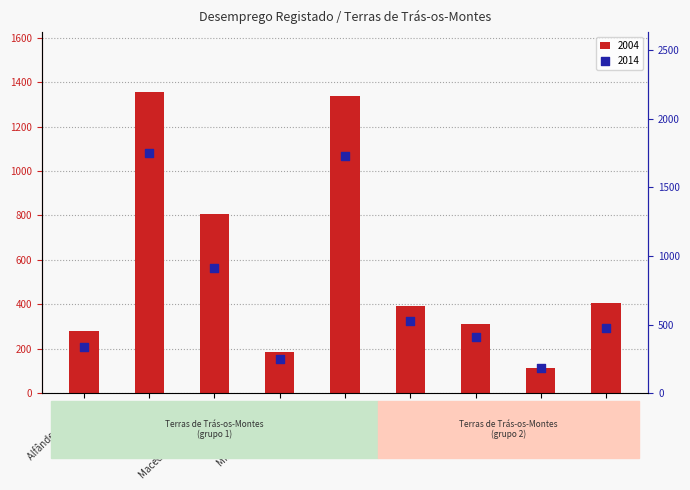

What are all the series names shown in the legend?

2004, 2014